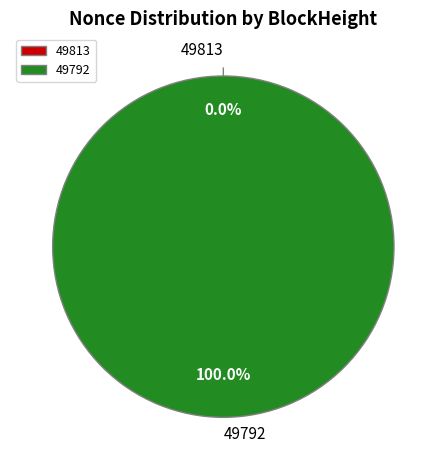

True or false: 49792 accounts for 100% of the total.

True